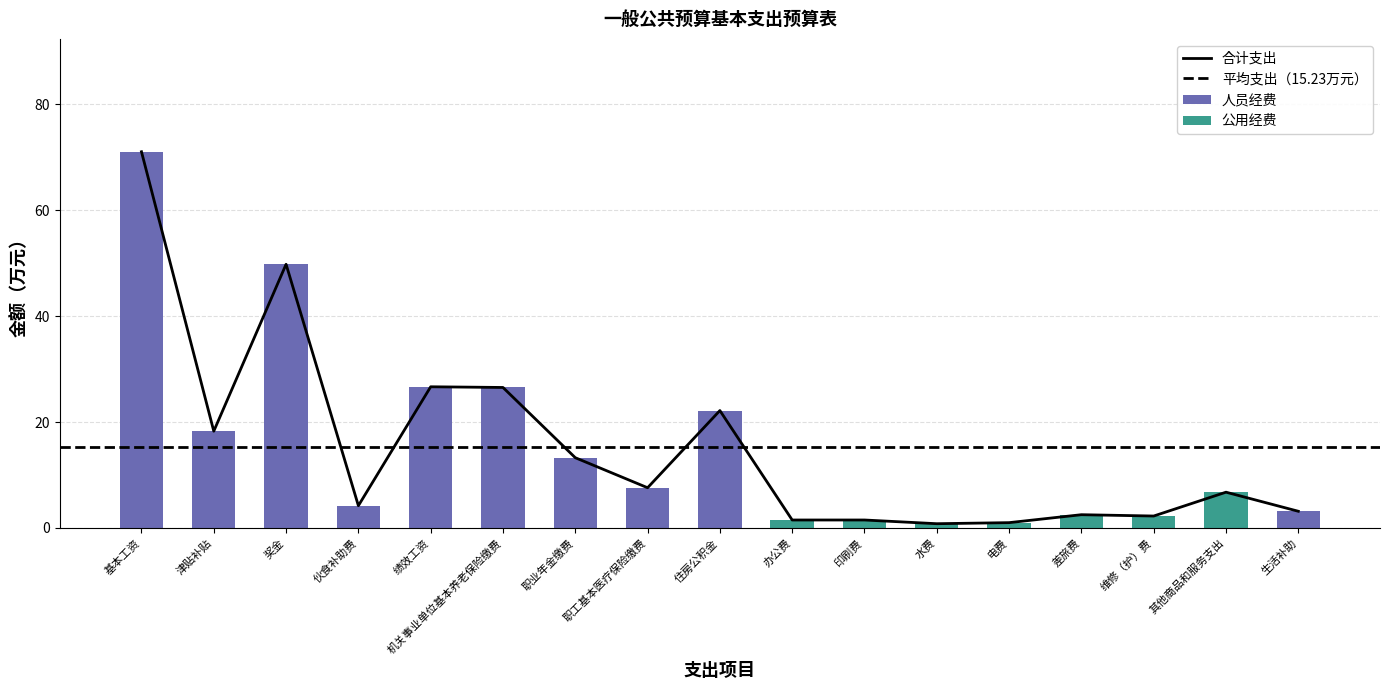

Where does the 人员经费 series first go above 4?

基本工资